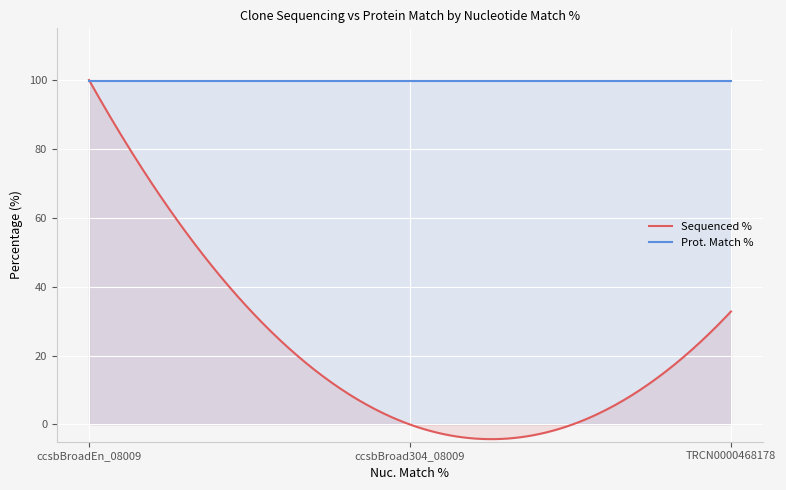

True or false: Prot. Match % has a value of 29.1 at 99.9.

False